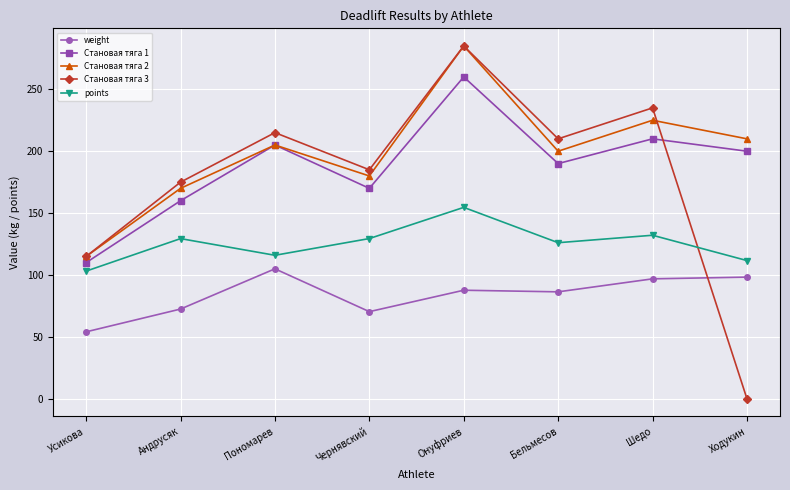

What is the minimum value for points?

103.1